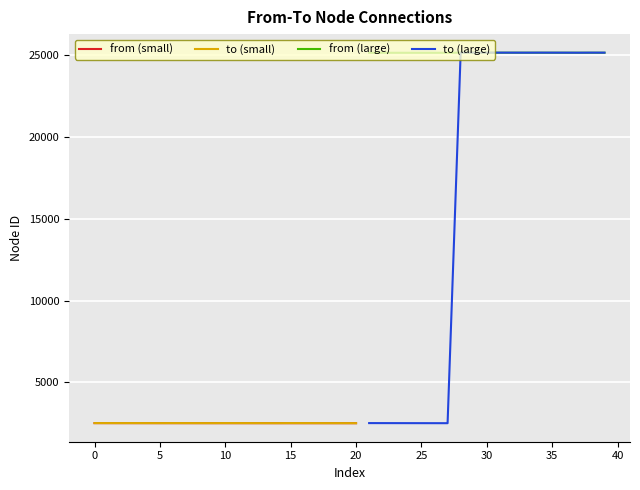

How many interior local valleys does the to series have?

9